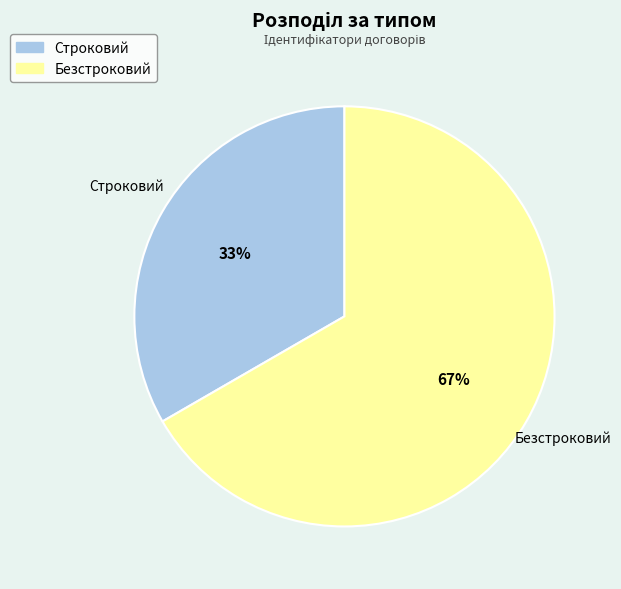

To the nearest percent, what is the average slice percentage?

50%